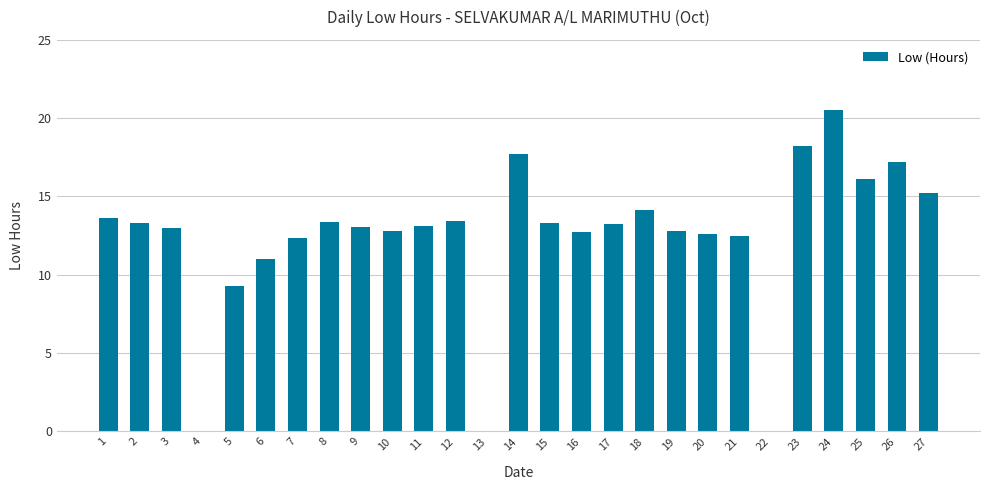

Are the bars grouped side by side (vs. stacked)?

No